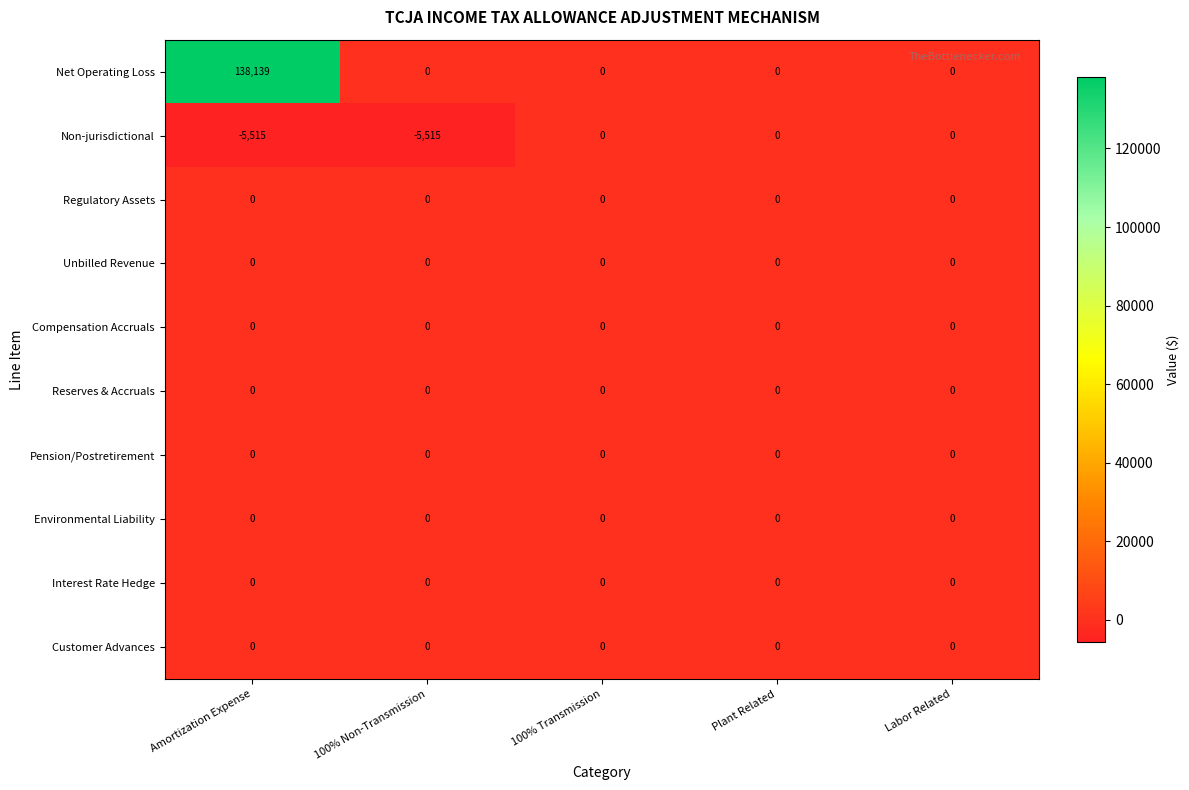

Which series has the largest range (max minus min)?

Net Operating Loss